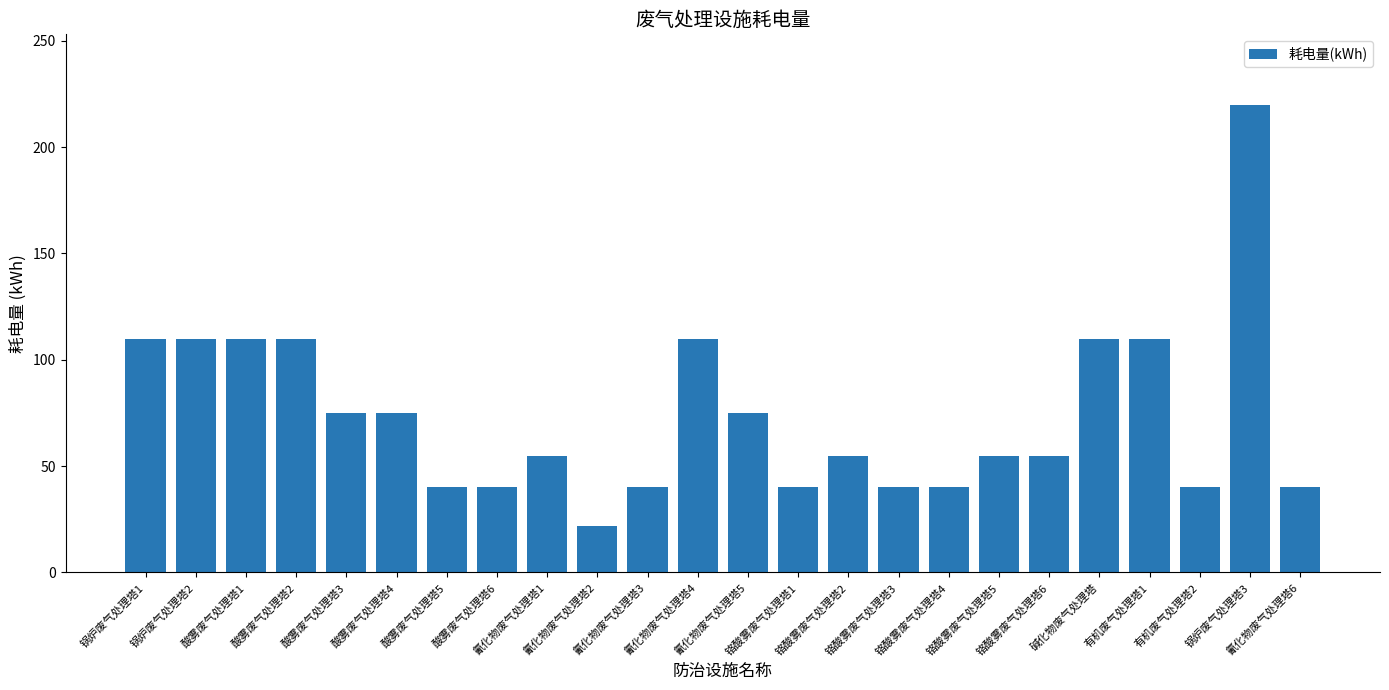

What is the sum of all values?

1777